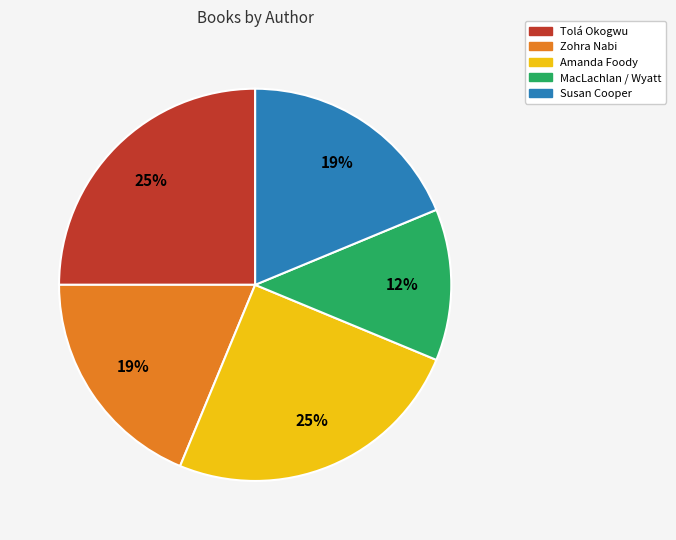

Is there any slice that represents more than half of the pie?

No